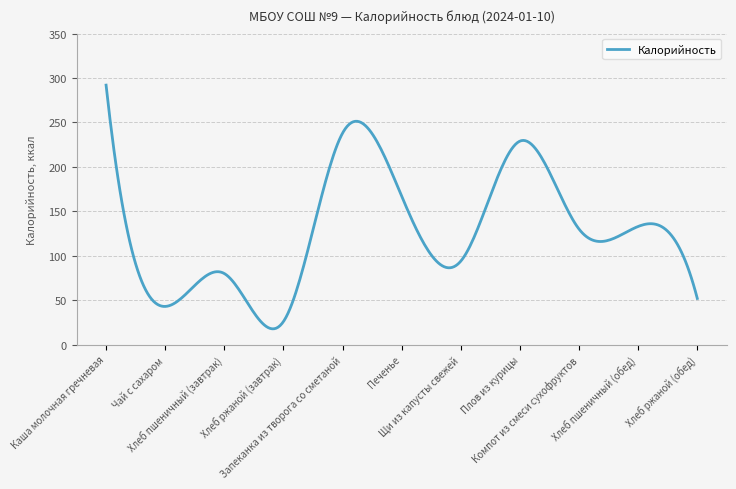

What is the difference between the maximum and second lowest values?

274.1